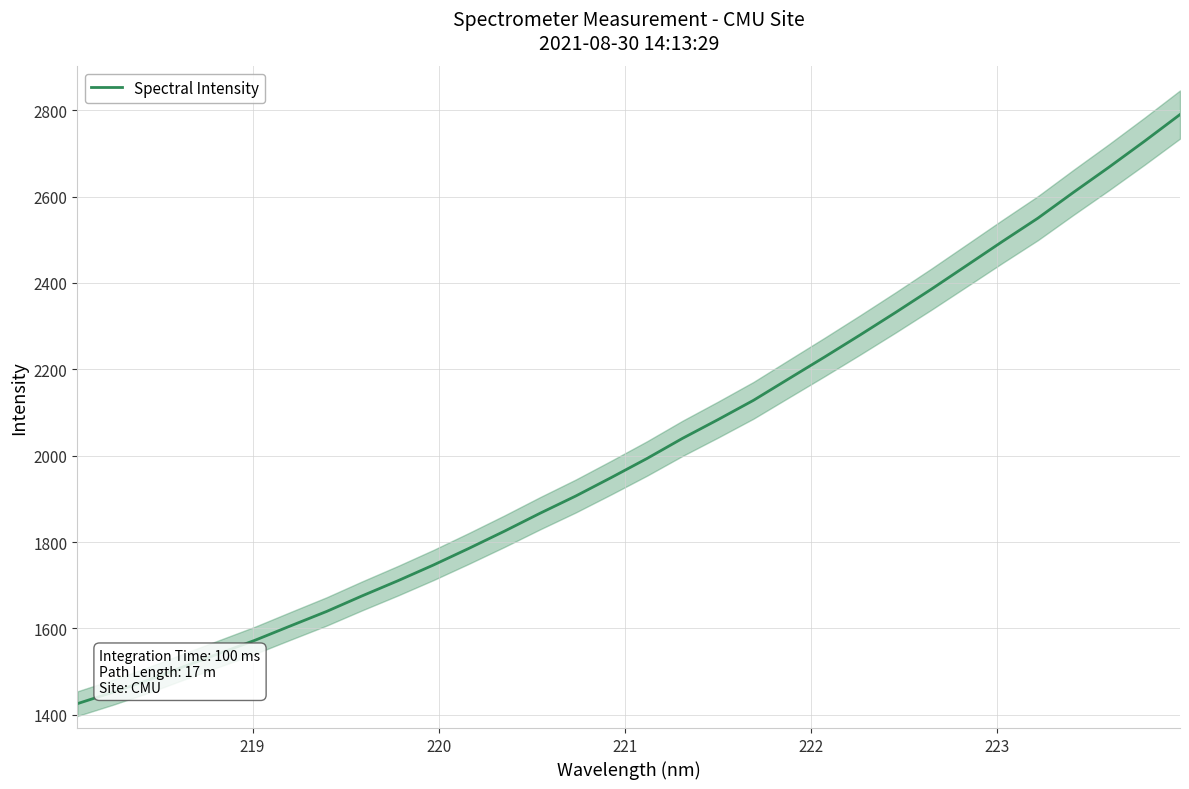

How many data points are less than 1993?

16